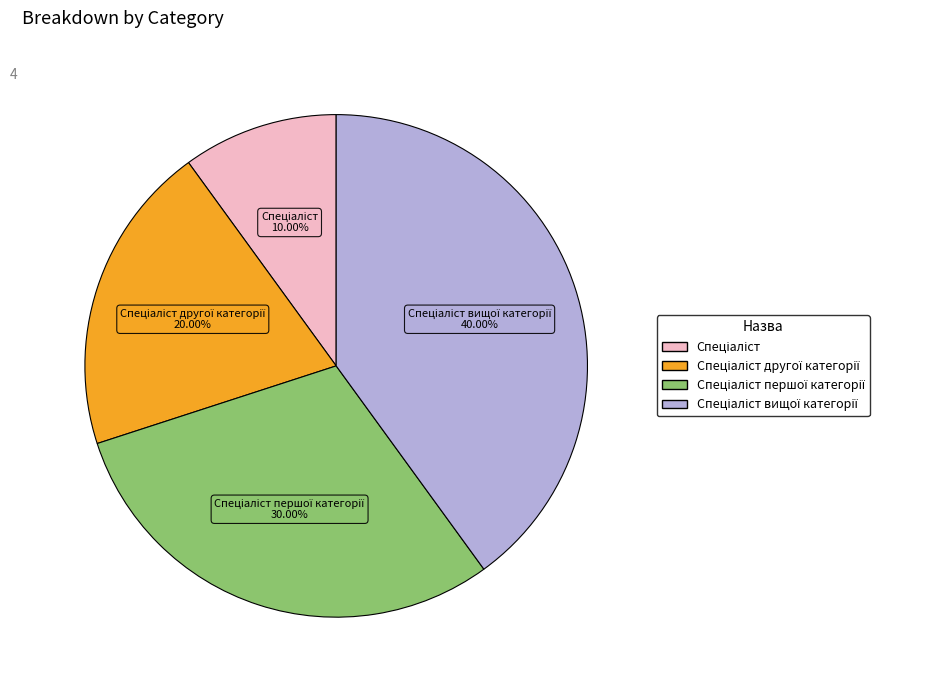

Count the number of slices in the pie.

4